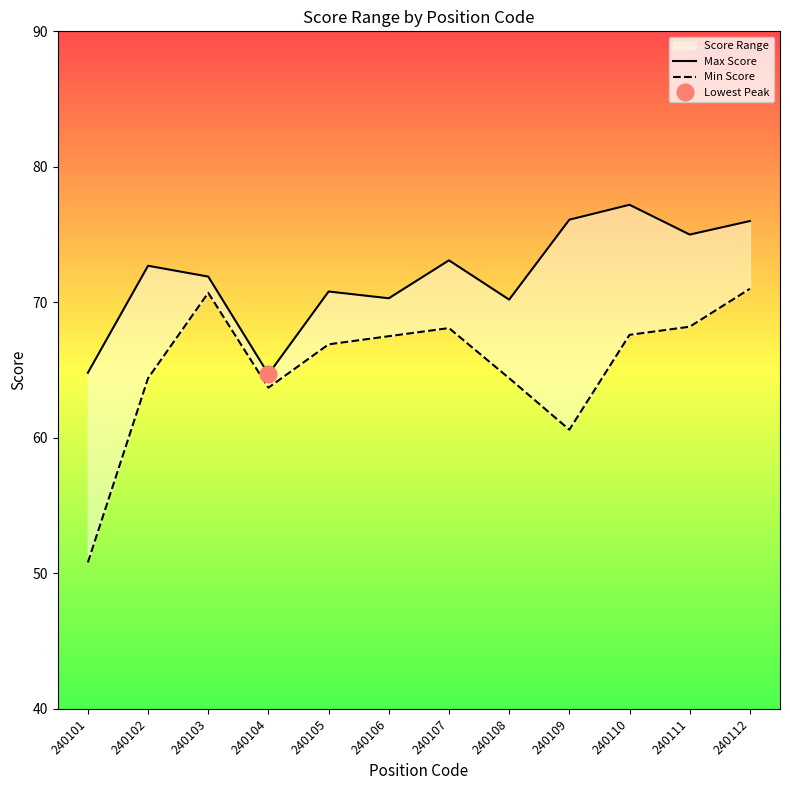

How many distinct data groups are displayed?

2